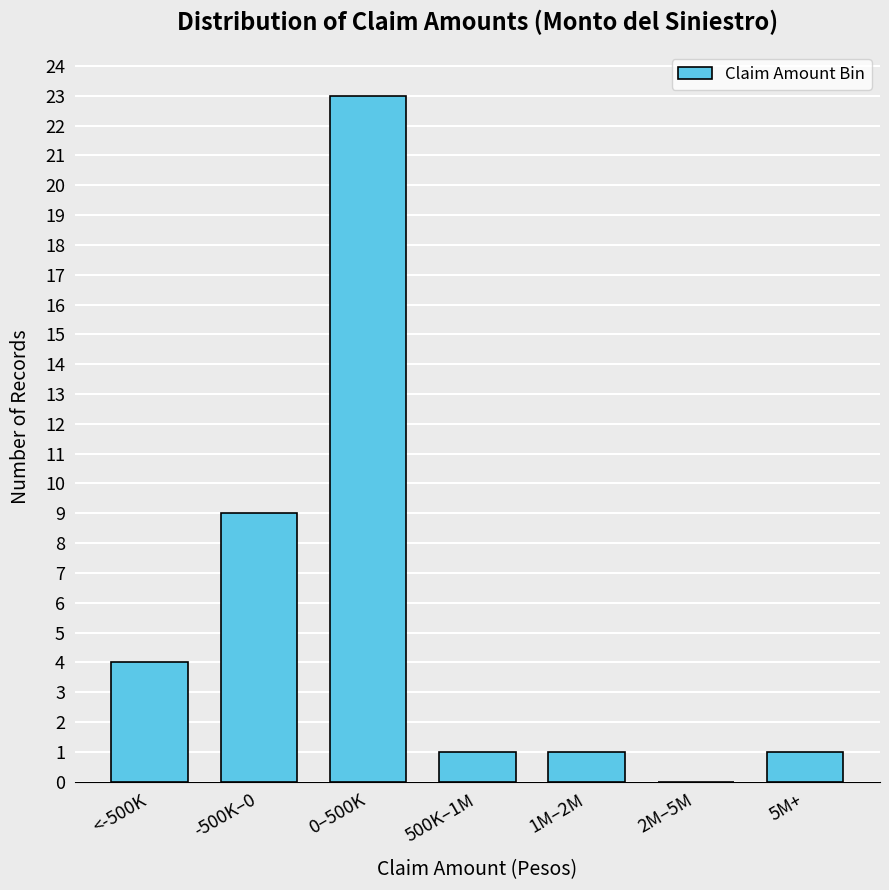

Reading left to right, transcribe all the data shown in this chart.

<-500K=4	-500K–0=9	0–500K=23	500K–1M=1	1M–2M=1	2M–5M=0	5M+=1